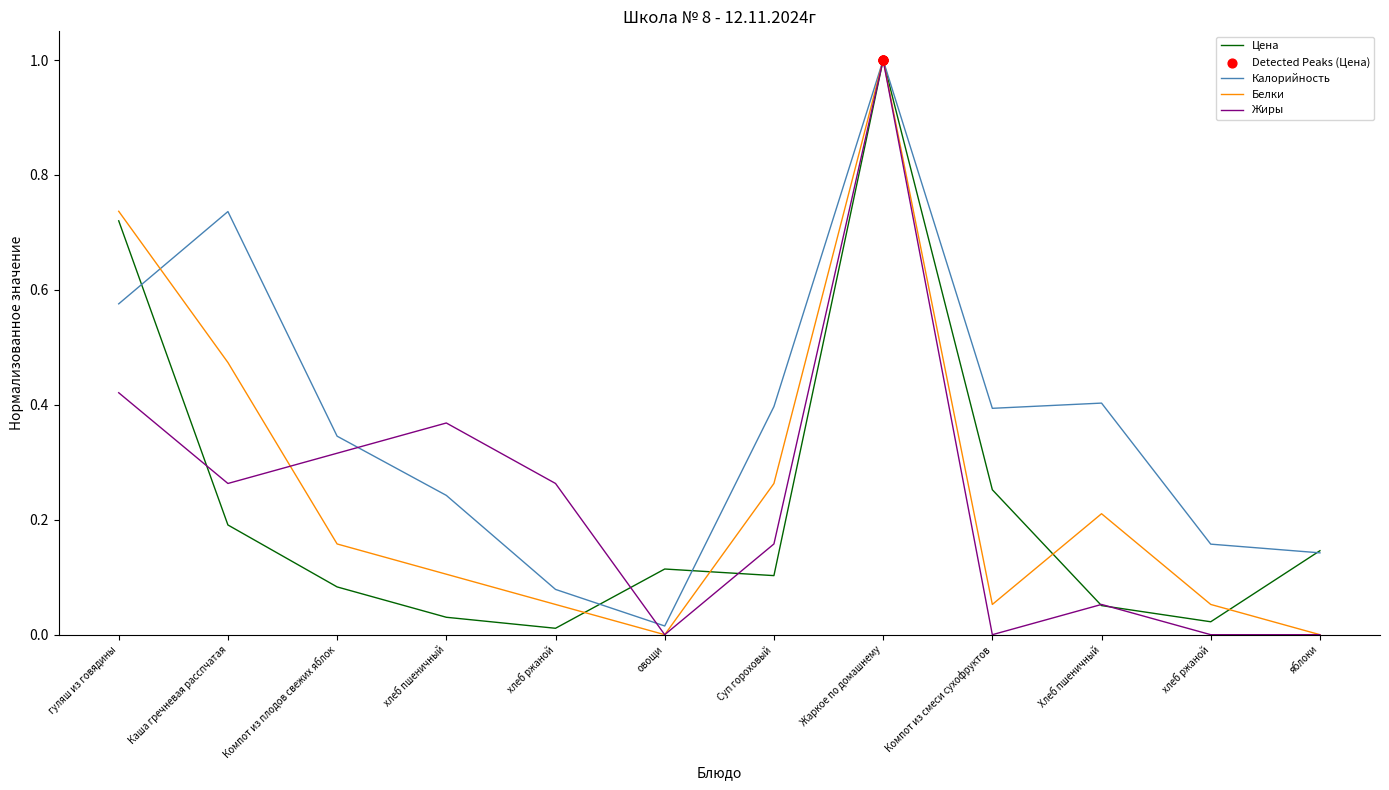

Is this an area chart (filled region under the line)?

No